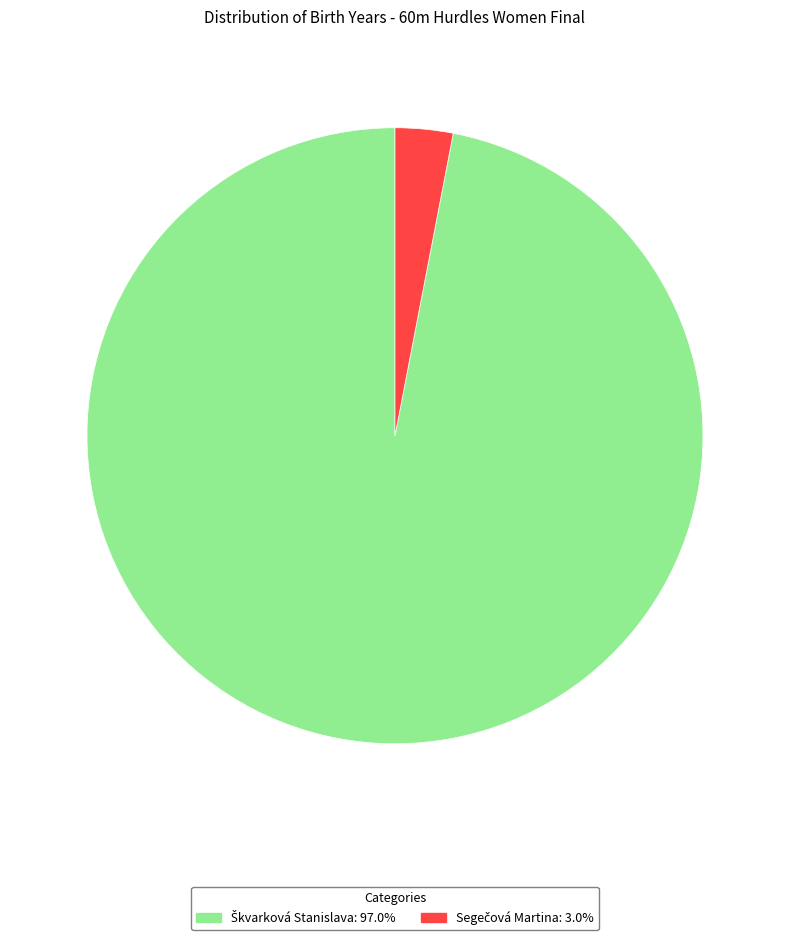

Is there any slice that represents more than half of the pie?

Yes